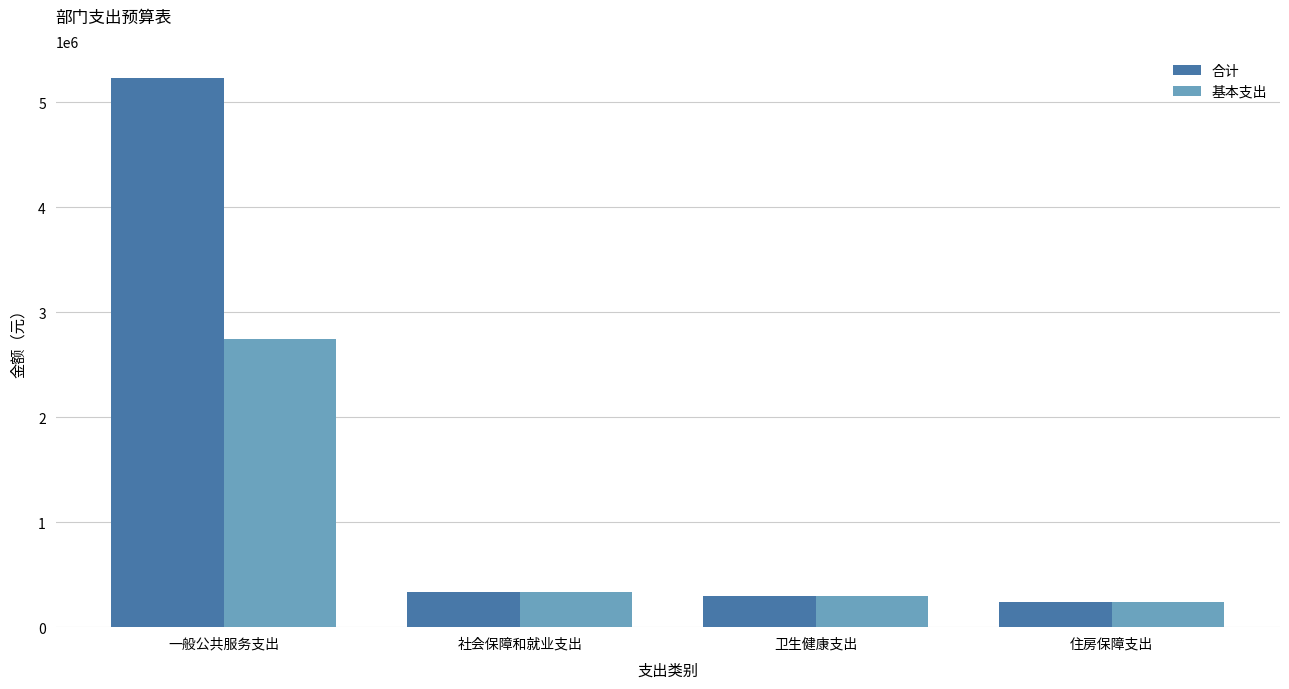

Which series has the widest spread of values?

合计